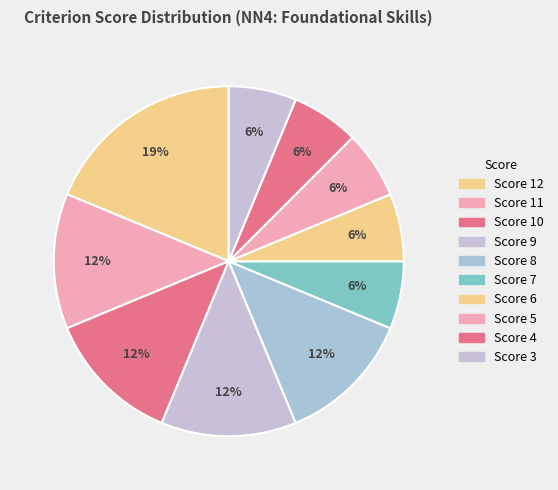

How many slices are in this pie chart?

10